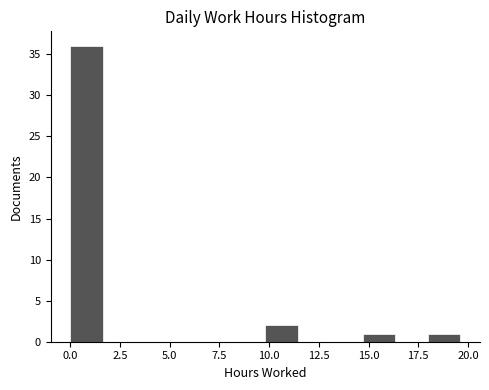

Around what value on the x-axis is the tallest bar? Give the approximate position of its centre, as read against the axis.

1.0